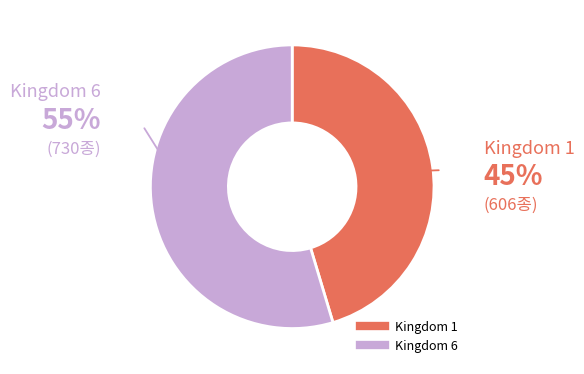

Does any single category account for the majority?

Yes